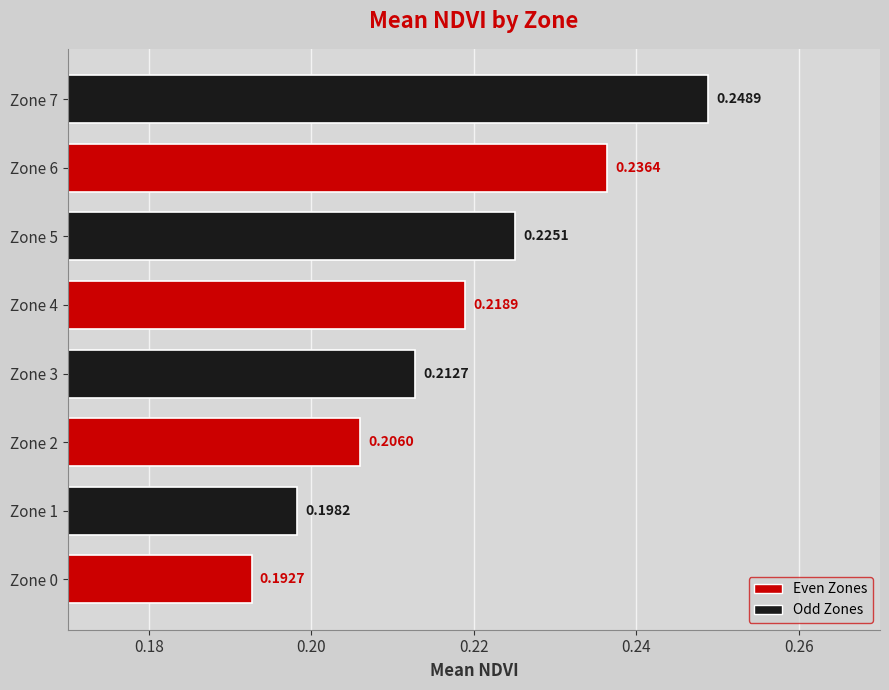

List the labels in order of value, smallest first.

Zone 0, Zone 1, Zone 2, Zone 3, Zone 4, Zone 5, Zone 6, Zone 7